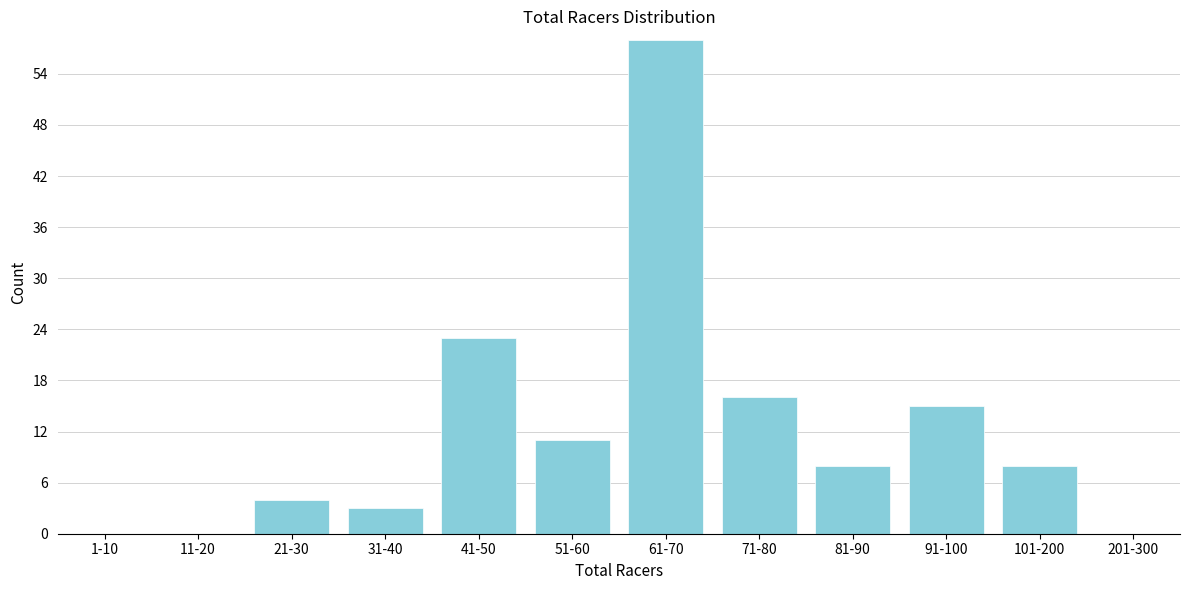

Reading left to right, extract all data points from this chart.

1-10=0	11-20=0	21-30=4	31-40=3	41-50=23	51-60=11	61-70=58	71-80=16	81-90=8	91-100=15	101-200=8	201-300=0